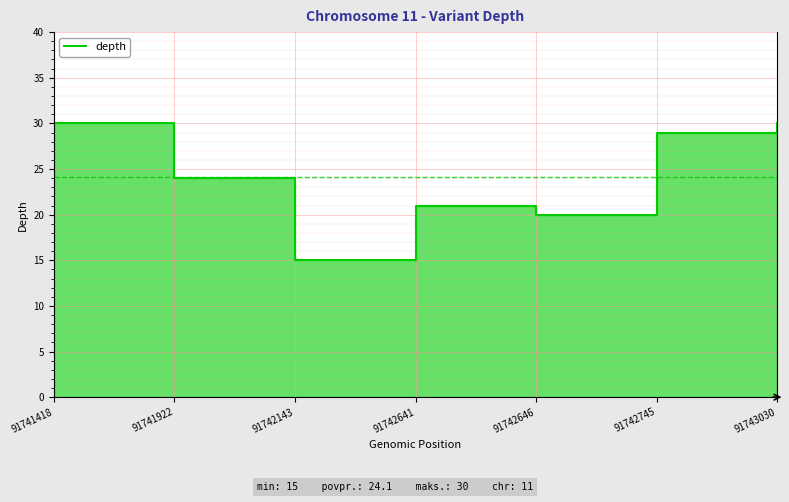

The chart shows a value of 28 at 91742641. True or false?

False